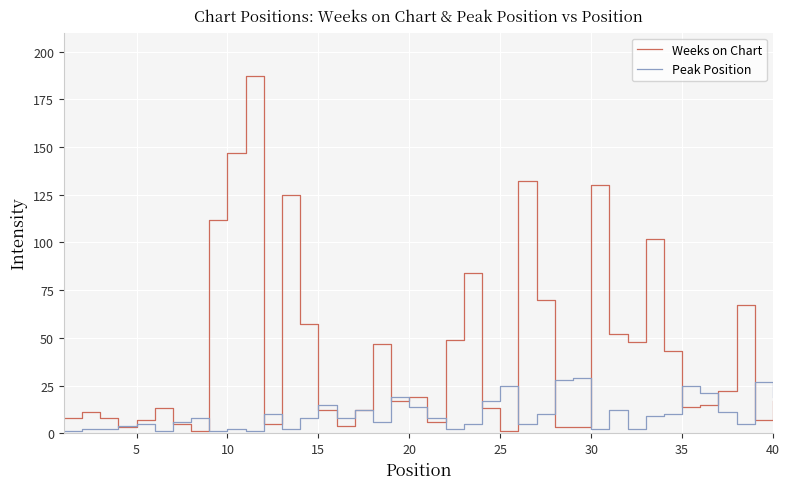

List the series in order of their overall mean, highest first.

Weeks on Chart, Peak Position